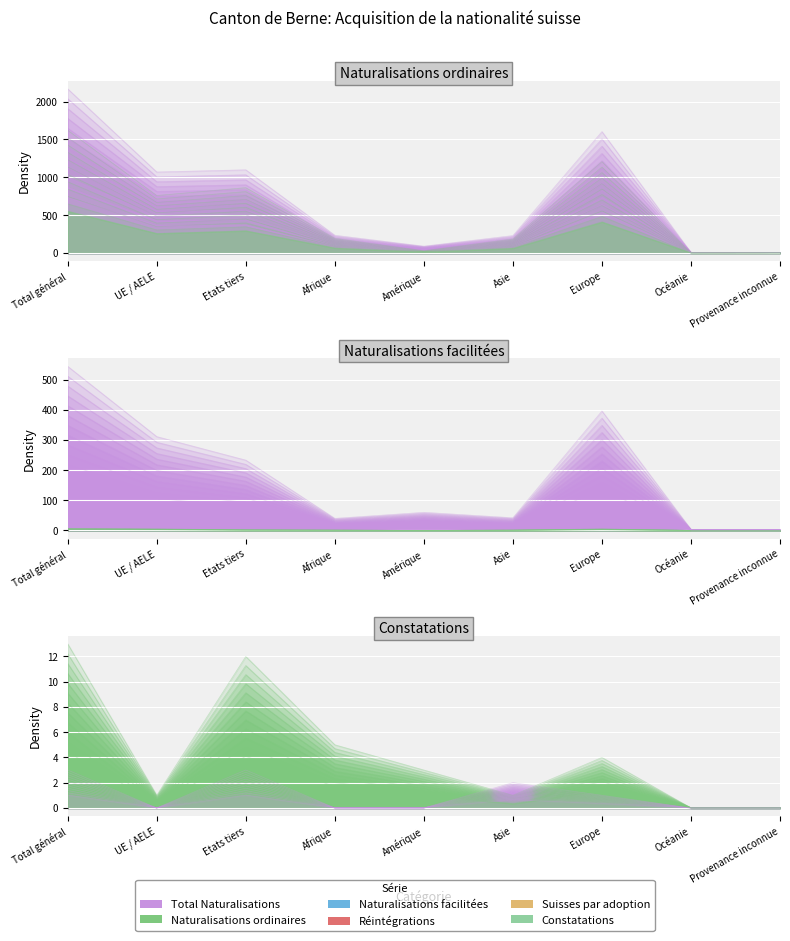

Which series has the widest spread of values?

Total Naturalisations